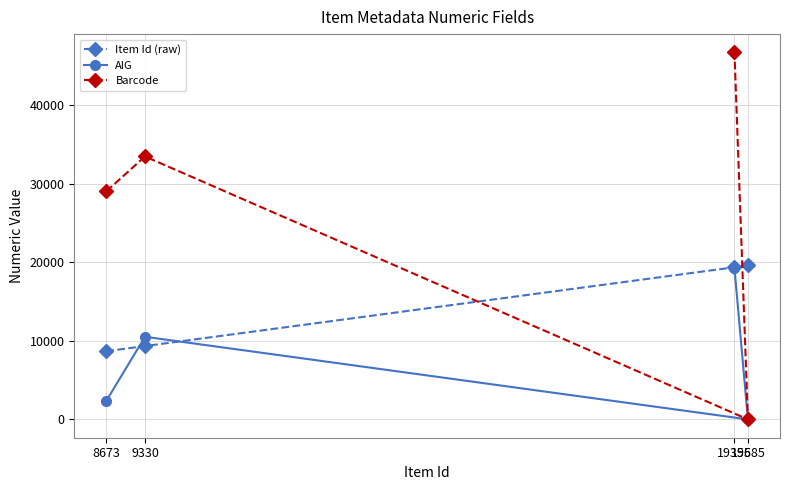

What position from the left is 8673?

1